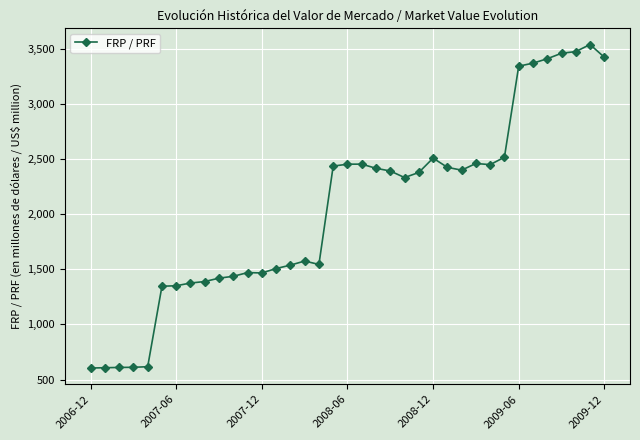

What is the smallest value displayed?

604.6